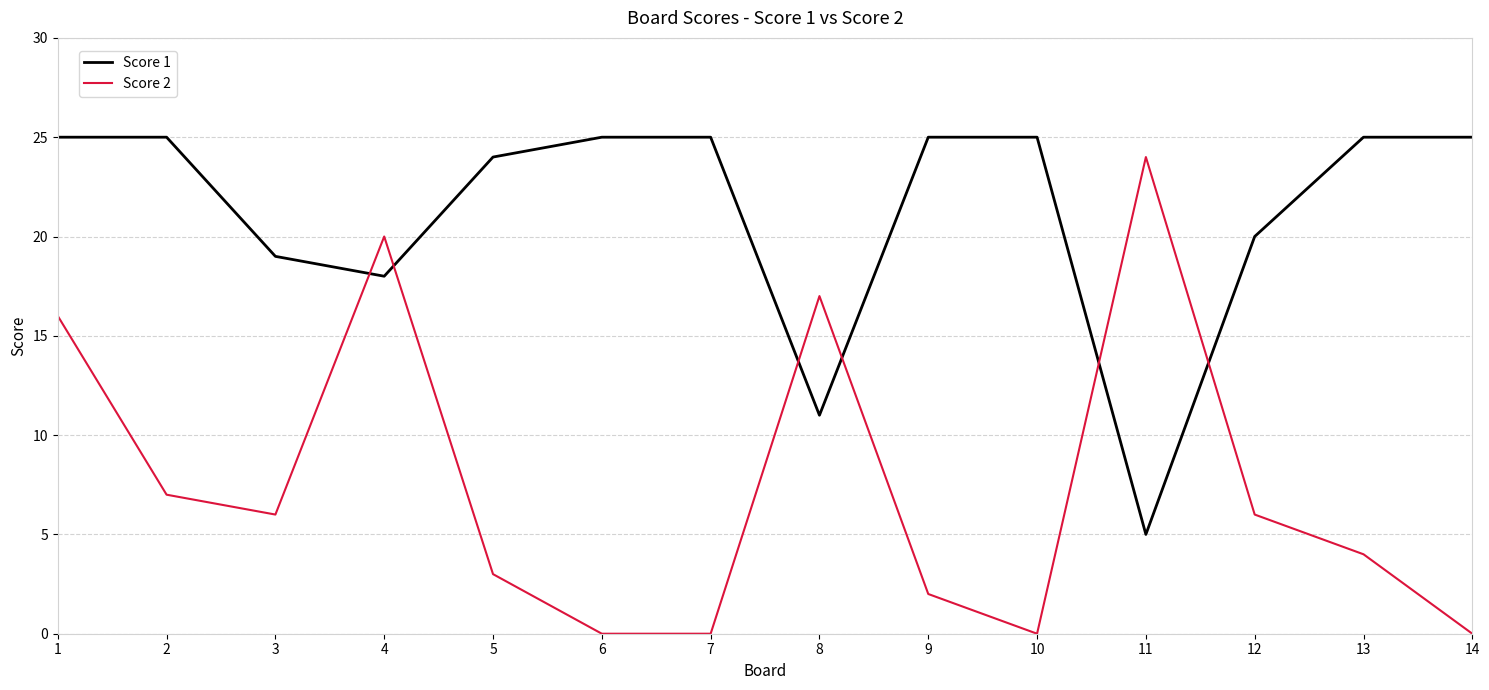

Reading left to right, extract all data points from this chart.

Score 1: 1=25	2=25	3=19	4=18	5=24	6=25	7=25	8=11	9=25	10=25	11=5	12=20	13=25	14=25
Score 2: 1=16	2=7	3=6	4=20	5=3	6=0	7=0	8=17	9=2	10=0	11=24	12=6	13=4	14=0